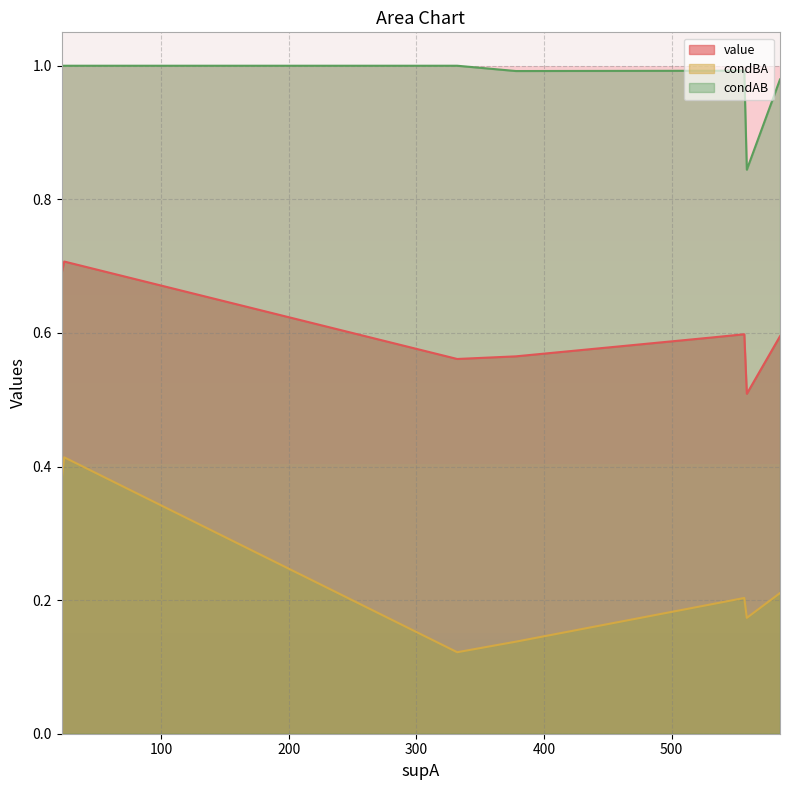

Which series has the largest range (max minus min)?

condBA